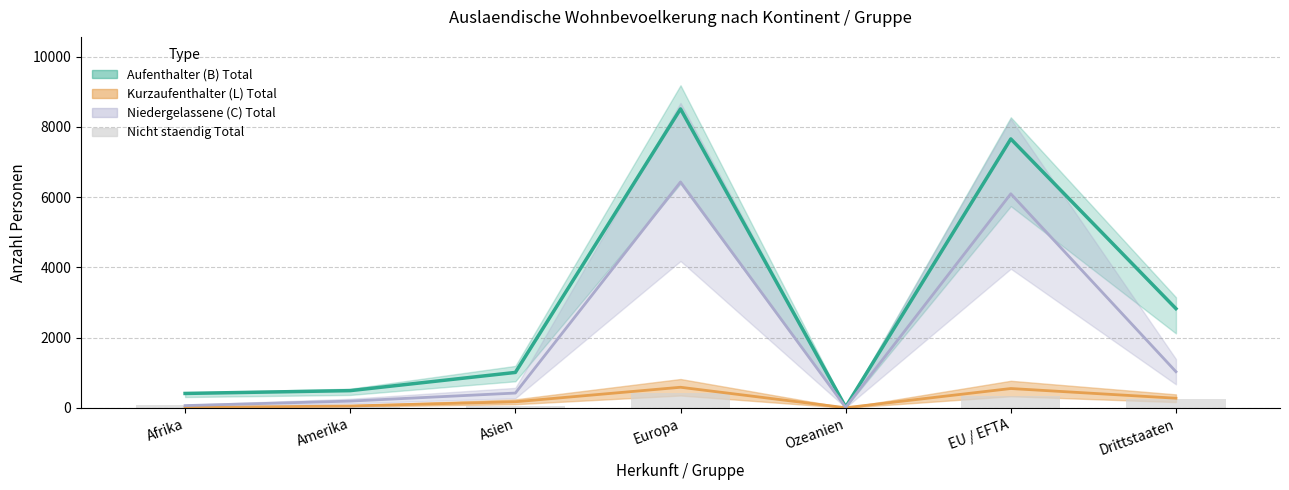

The chart shows a value of 114 at Afrika. True or false?

False